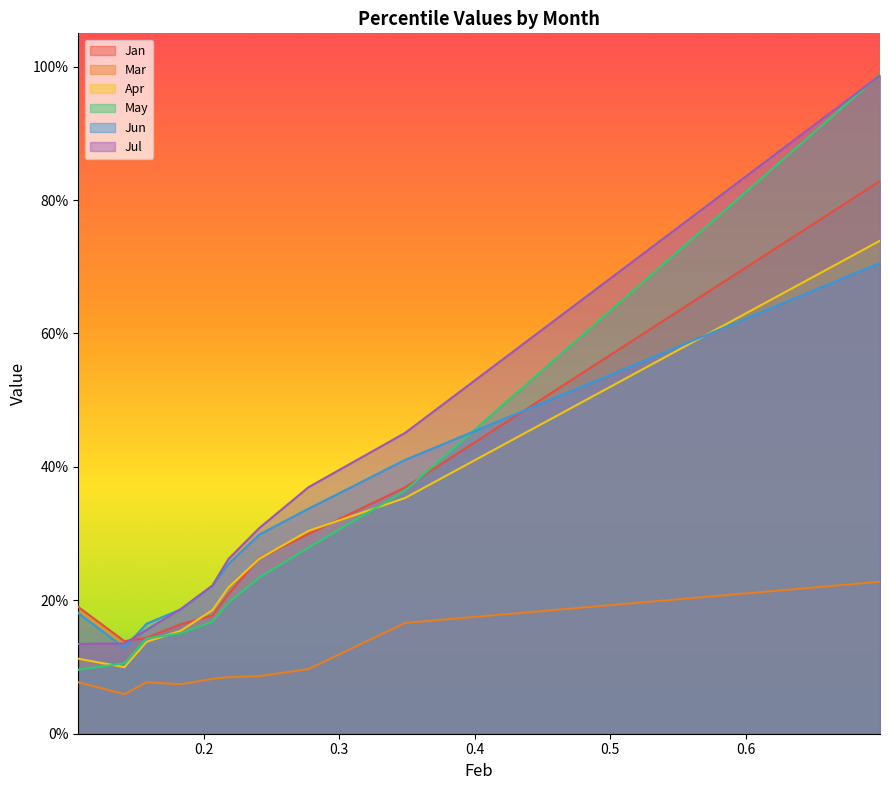

How many Jan values are between 0 and 1?

10